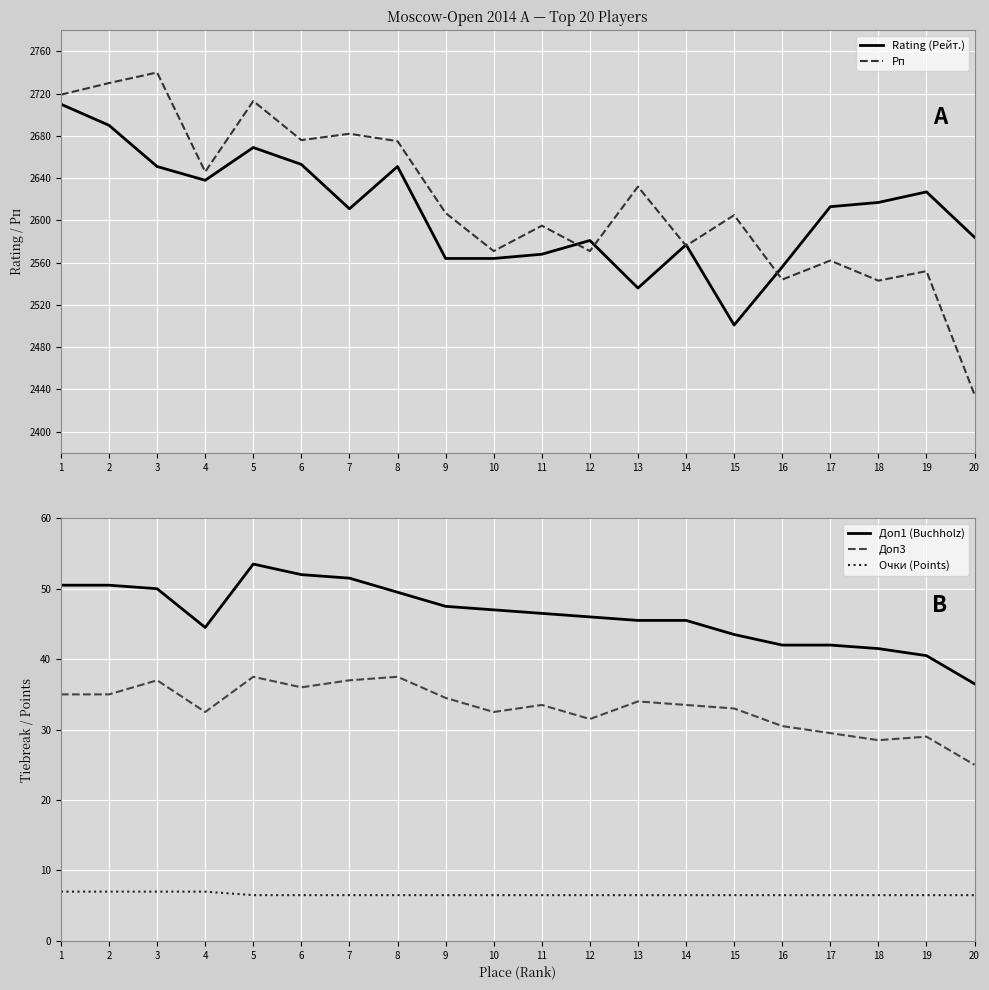

What is the greatest value displayed?

2740.0